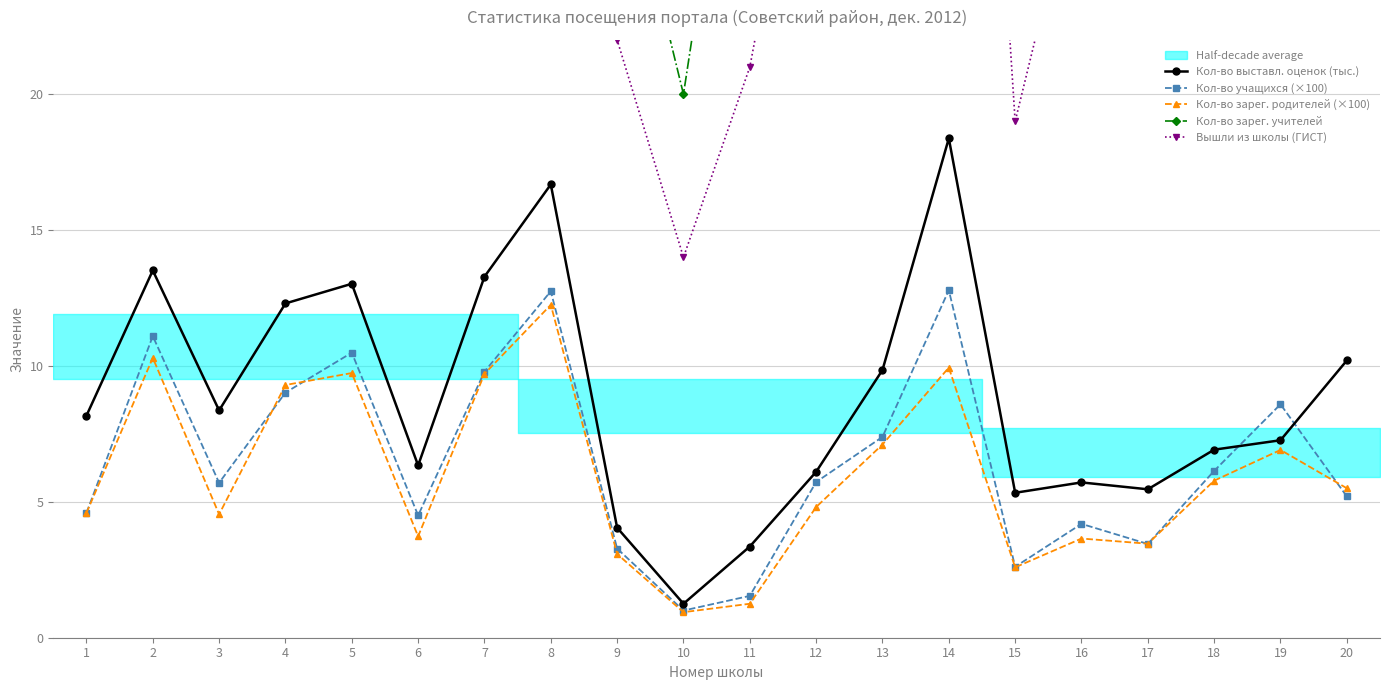

Reading left to right, list all the values displayed in this chart.

Кол-во выставл. оценок (тыс.): 1=8.2	2=13.5	3=8.4	4=12.3	5=13.0	6=6.3	7=13.3	8=16.7	9=4.0	10=1.2	11=3.4	12=6.1	13=9.9	14=18.4	15=5.3	16=5.7	17=5.5	18=6.9	19=7.3	20=10.2
Кол-во учащихся (×100): 1=4.6	2=11.1	3=5.7	4=9.0	5=10.5	6=4.5	7=9.8	8=12.8	9=3.3	10=1.0	11=1.5	12=5.7	13=7.4	14=12.8	15=2.6	16=4.2	17=3.5	18=6.1	19=8.6	20=5.2
Кол-во зарег. родителей (×100): 1=4.6	2=10.3	3=4.5	4=9.3	5=9.7	6=3.7	7=9.7	8=12.2	9=3.1	10=0.9	11=1.2	12=4.8	13=7.1	14=9.9	15=2.6	16=3.6	17=3.5	18=5.8	19=6.9	20=5.5
Кол-во зарег. учителей: 1=37.0	2=78.0	3=48.0	4=67.0	5=75.0	6=37.0	7=64.0	8=90.0	9=30.0	10=20.0	11=36.0	12=51.0	13=53.0	14=85.0	15=32.0	16=38.0	17=33.0	18=50.0	19=57.0	20=47.0
Вышли из школы (ГИСТ): 1=33.0	2=53.0	3=28.0	4=47.0	5=52.0	6=26.0	7=50.0	8=63.0	9=22.0	10=14.0	11=21.0	12=34.0	13=36.0	14=57.0	15=19.0	16=29.0	17=26.0	18=34.0	19=36.0	20=37.0